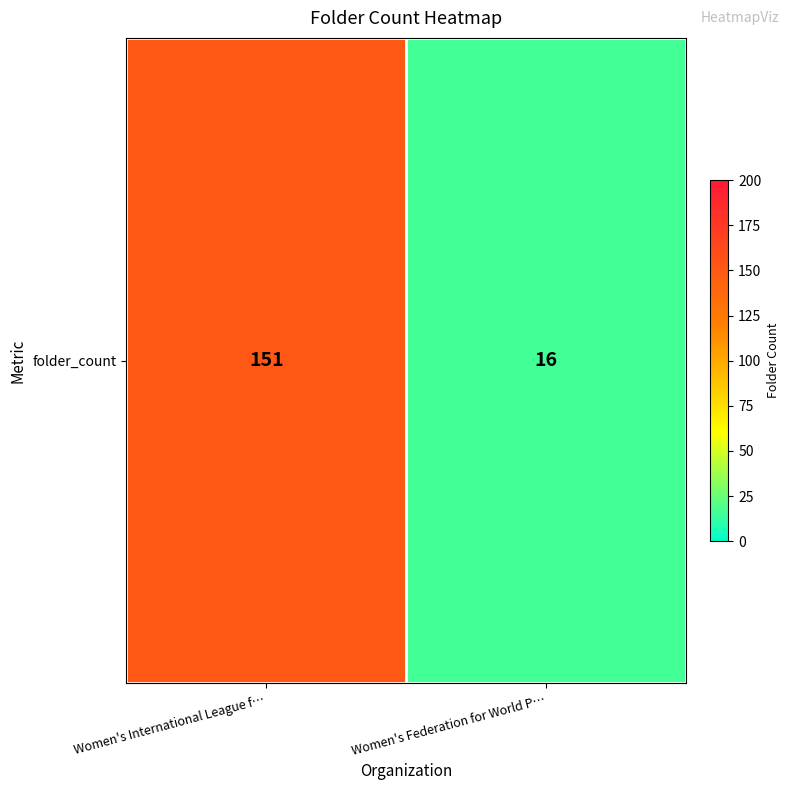

The value at Women's Federation for World P… is 26. True or false?

False